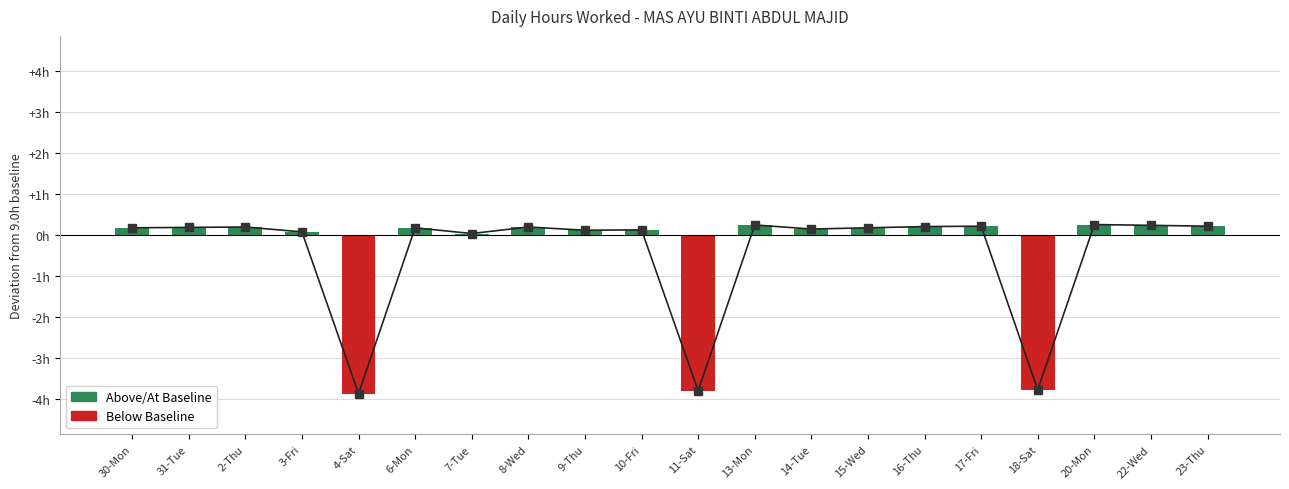

Between 8-Wed and 13-Mon, which is larger?

13-Mon